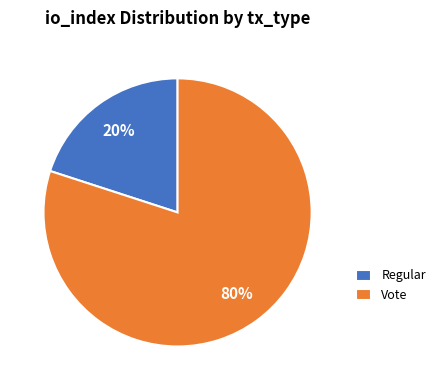

Is Regular the majority of the pie?

No